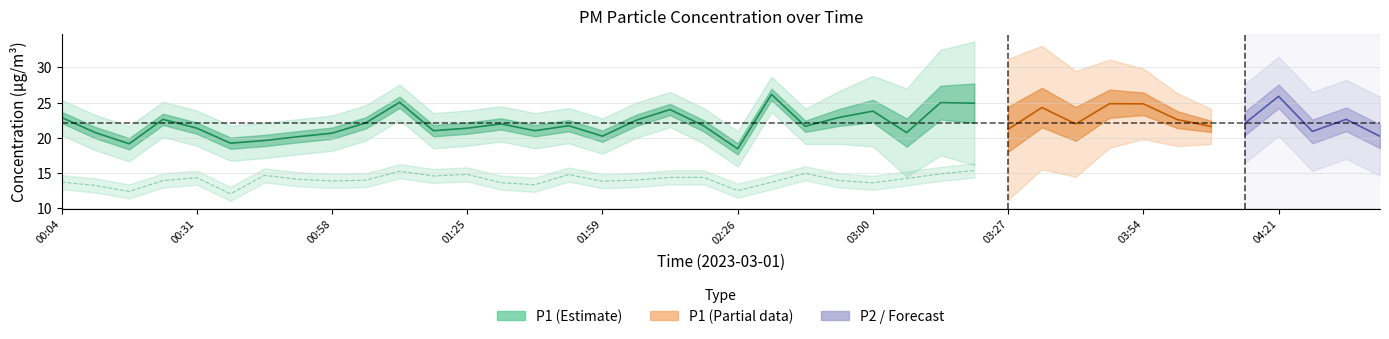

What is the average value of the P2 series?

14.2